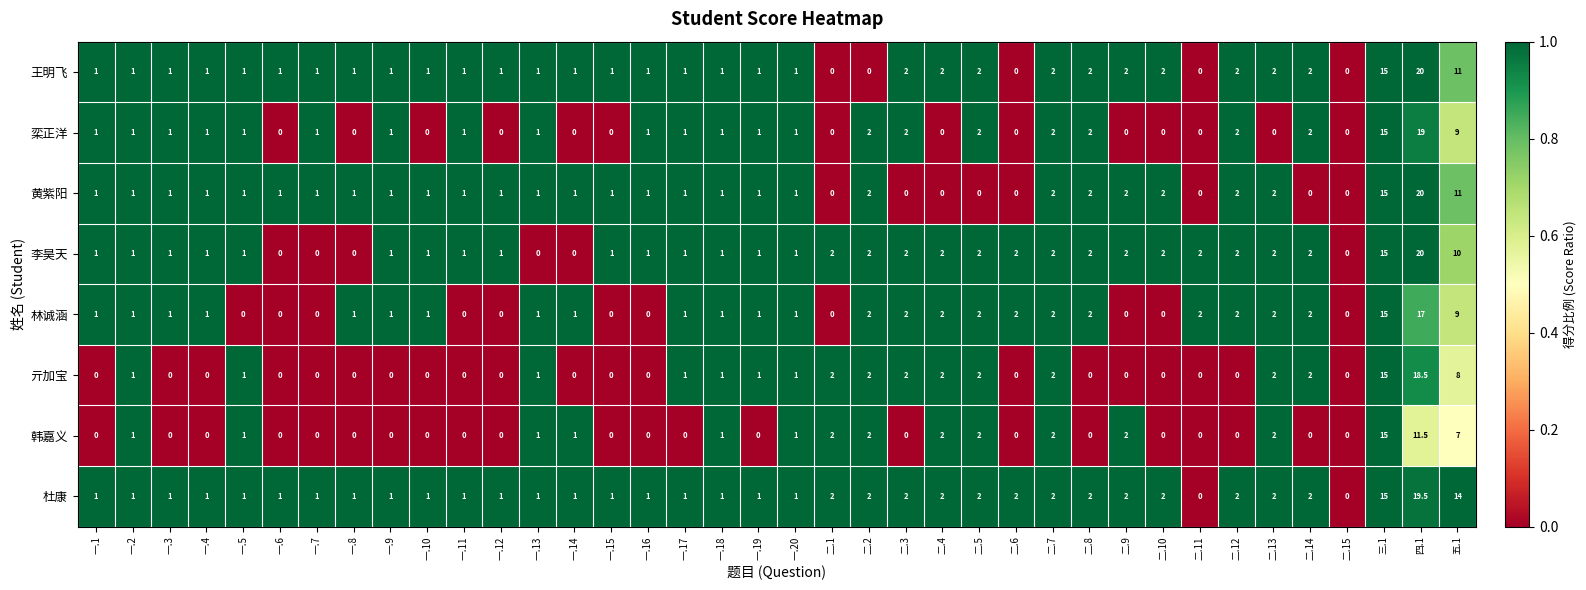

Which category has the highest value in the 韩嘉义 series?

三.1